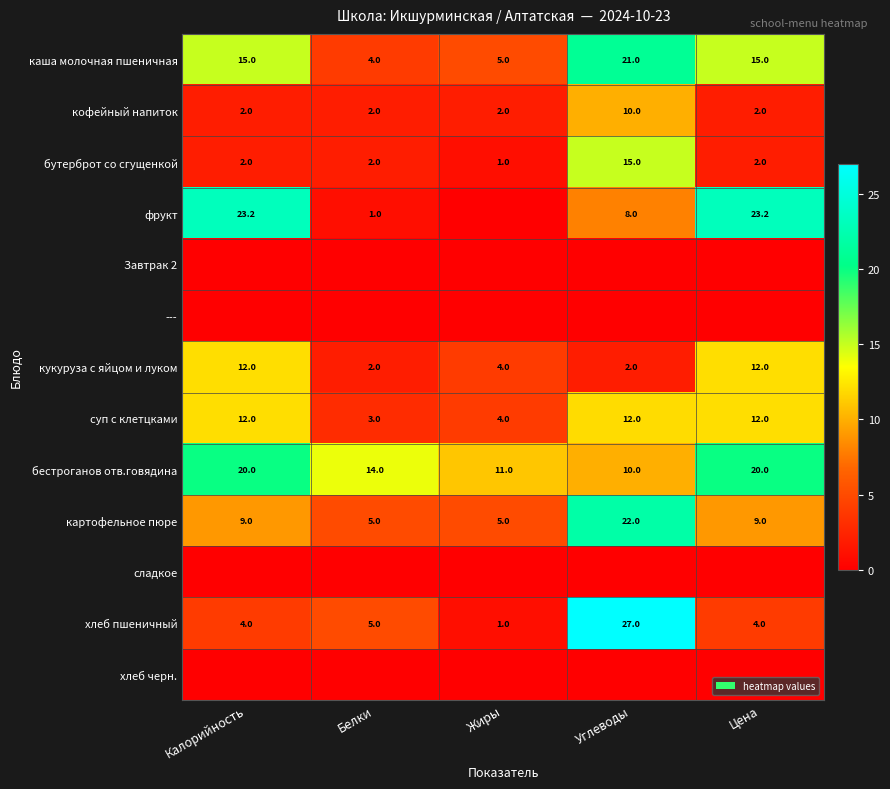

What is the maximum value for бутерброт со сгущенкой?

15.0